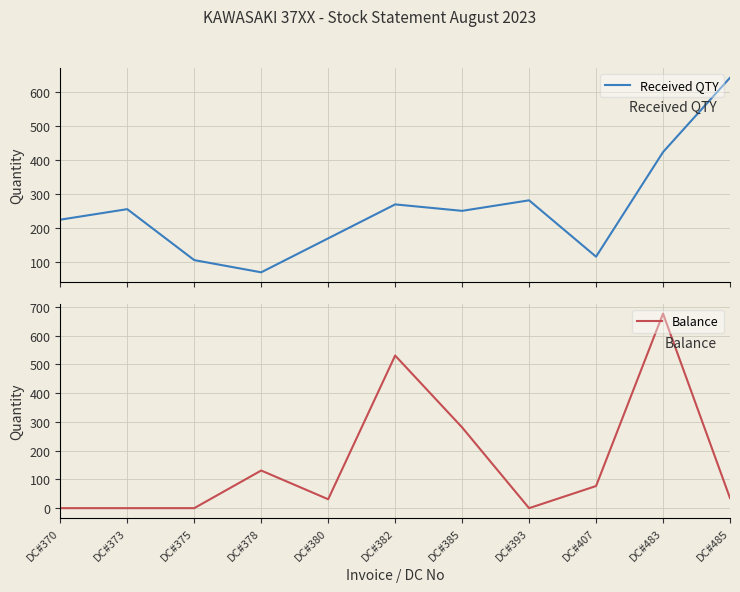

How many lines are shown in the chart?

2